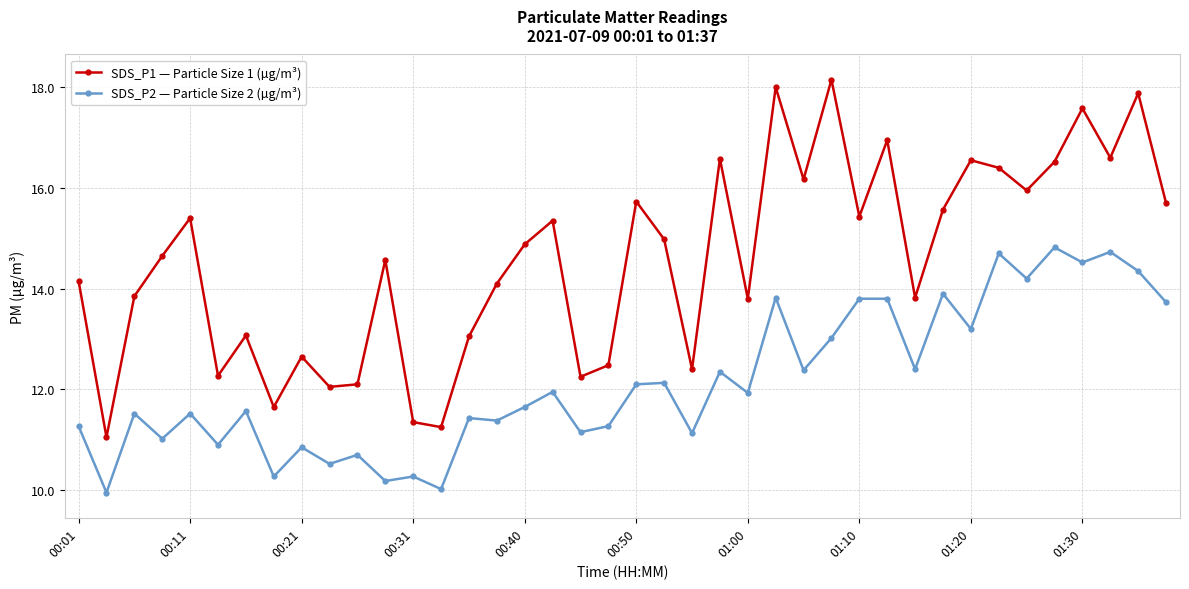

How many interior local valleys does the SDS_P1 — Particle Size 1 (µg/m³) series have?

13